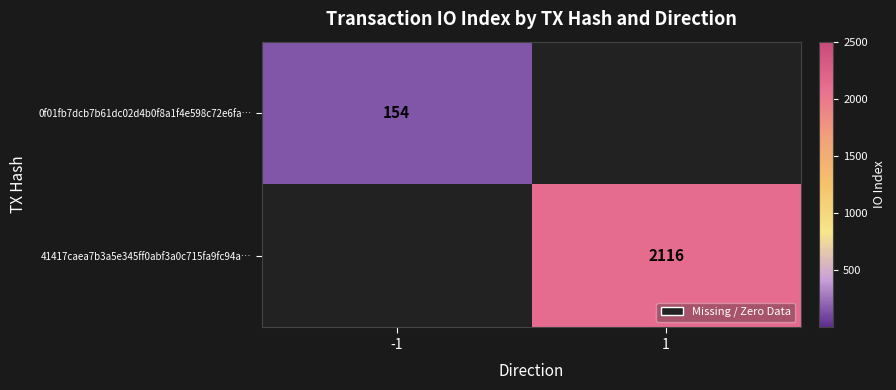

The 0f01fb7dcb7b61dc02d4b0f8a1f4e598c72e6fa… series shows 259 at -1. True or false?

False